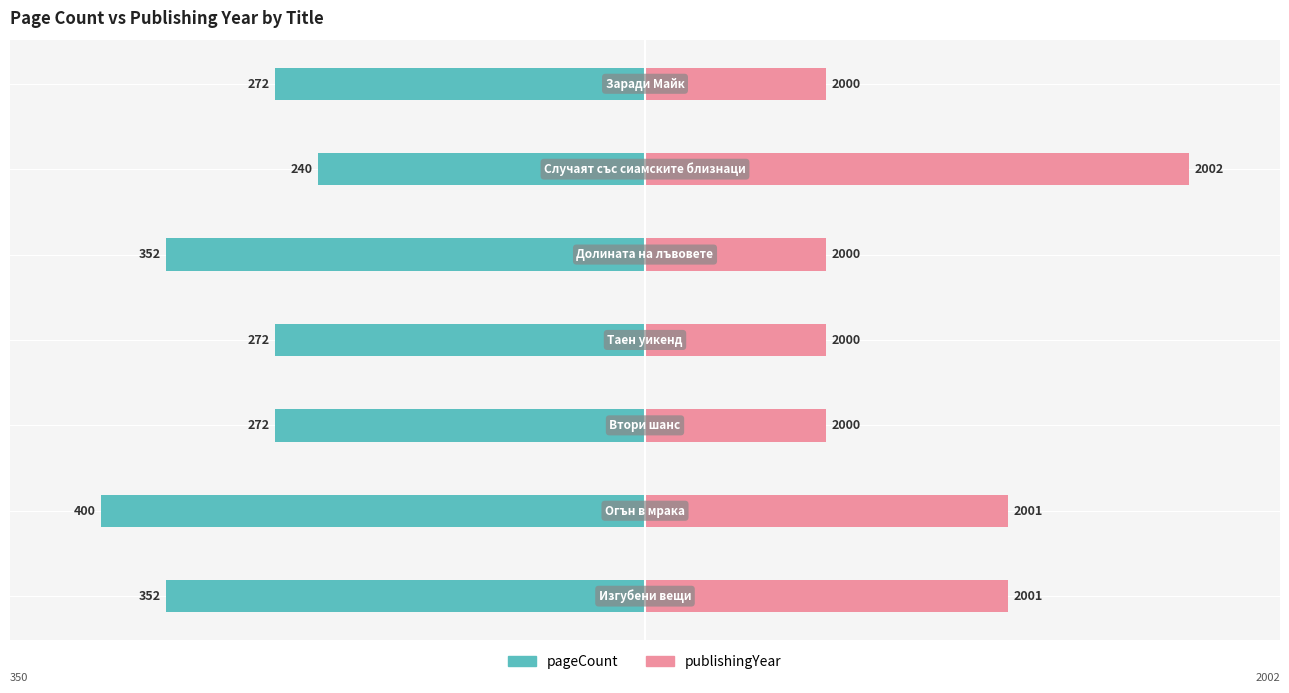

Between 1 and 4, which series saw the biggest shift?

publishingYear